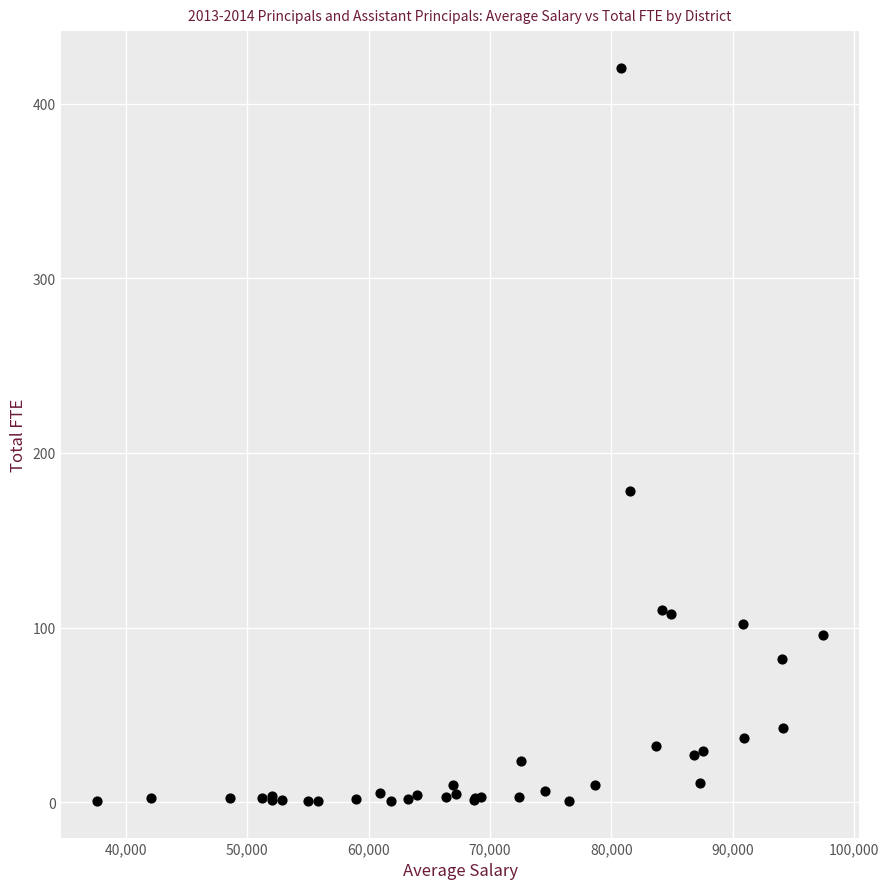

What Y value in the scatter plot is closest to 210?

178.4